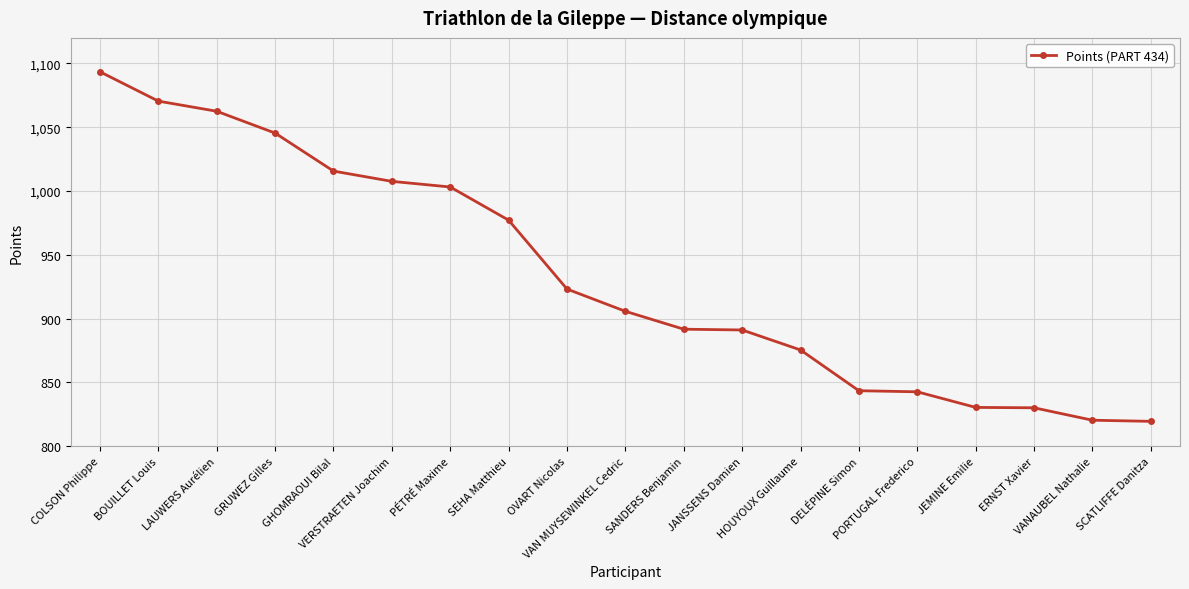

What is the label of the 18th point from the right?

BOUILLET Louis